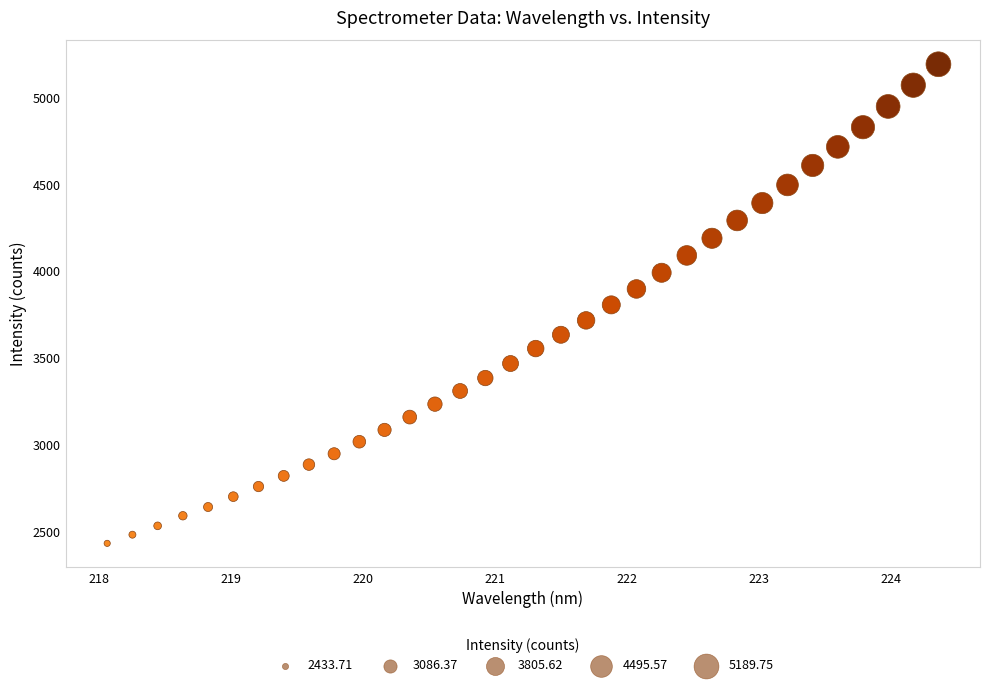

What is the range of X values (max minus min)?

6.3